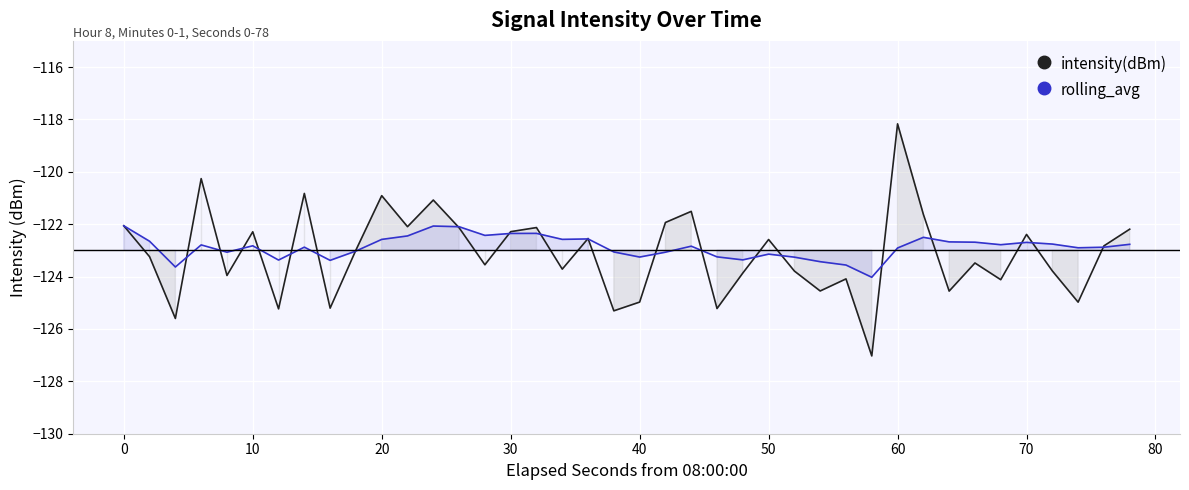

The value of rolling_avg at 70 is -78.7. True or false?

False